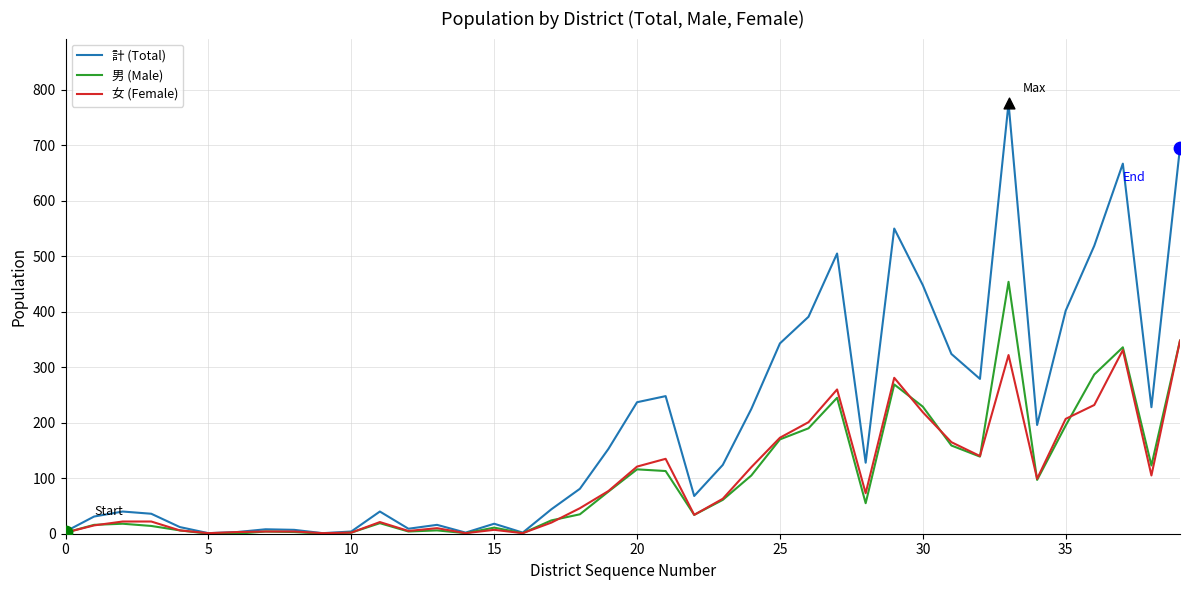

Which series has the widest spread of values?

計 (Total)